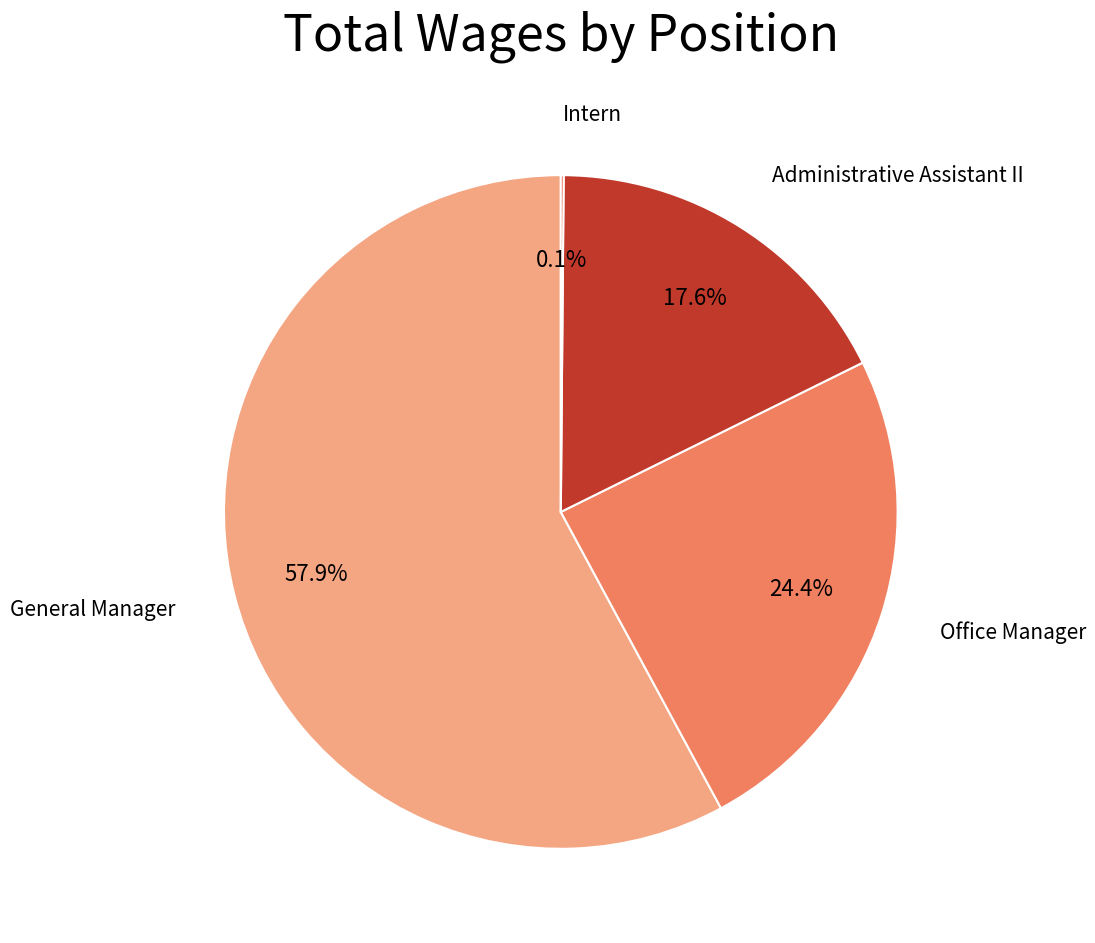

Is there any slice that represents more than half of the pie?

Yes